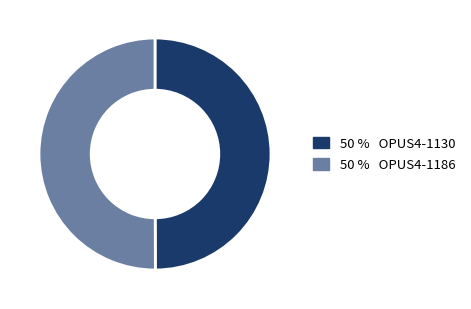

The 50 % OPUS4-1130 slice represents 59% of the pie. True or false?

False